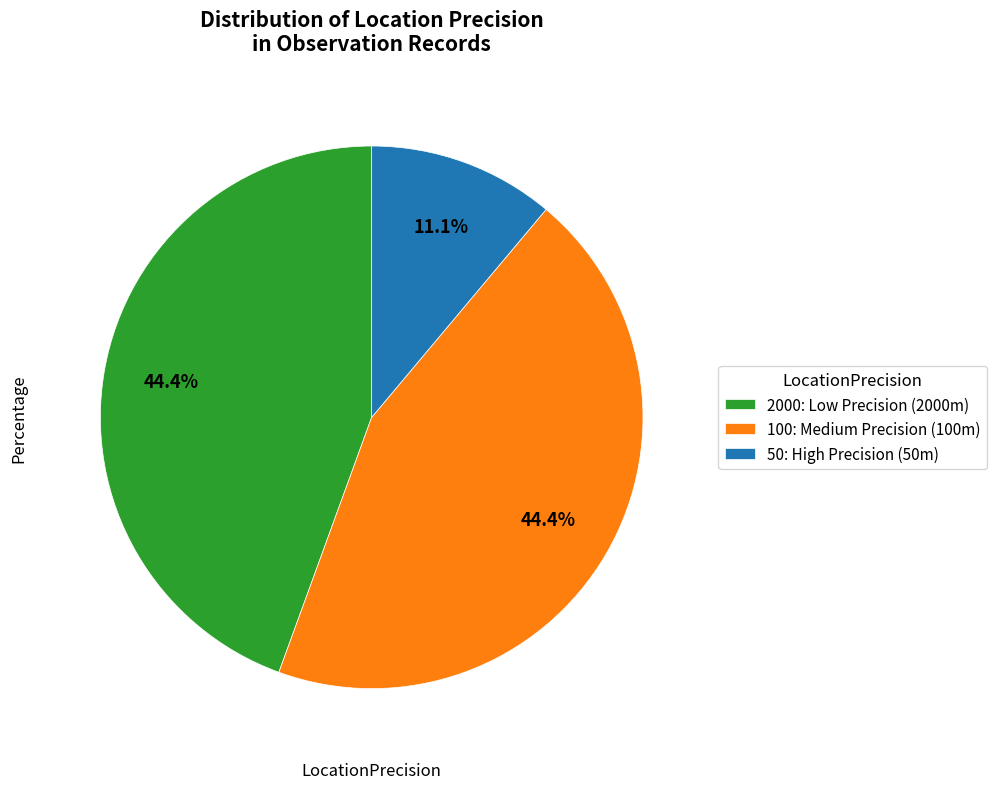

To the nearest percent, what percentage of the pie is 50?

11%